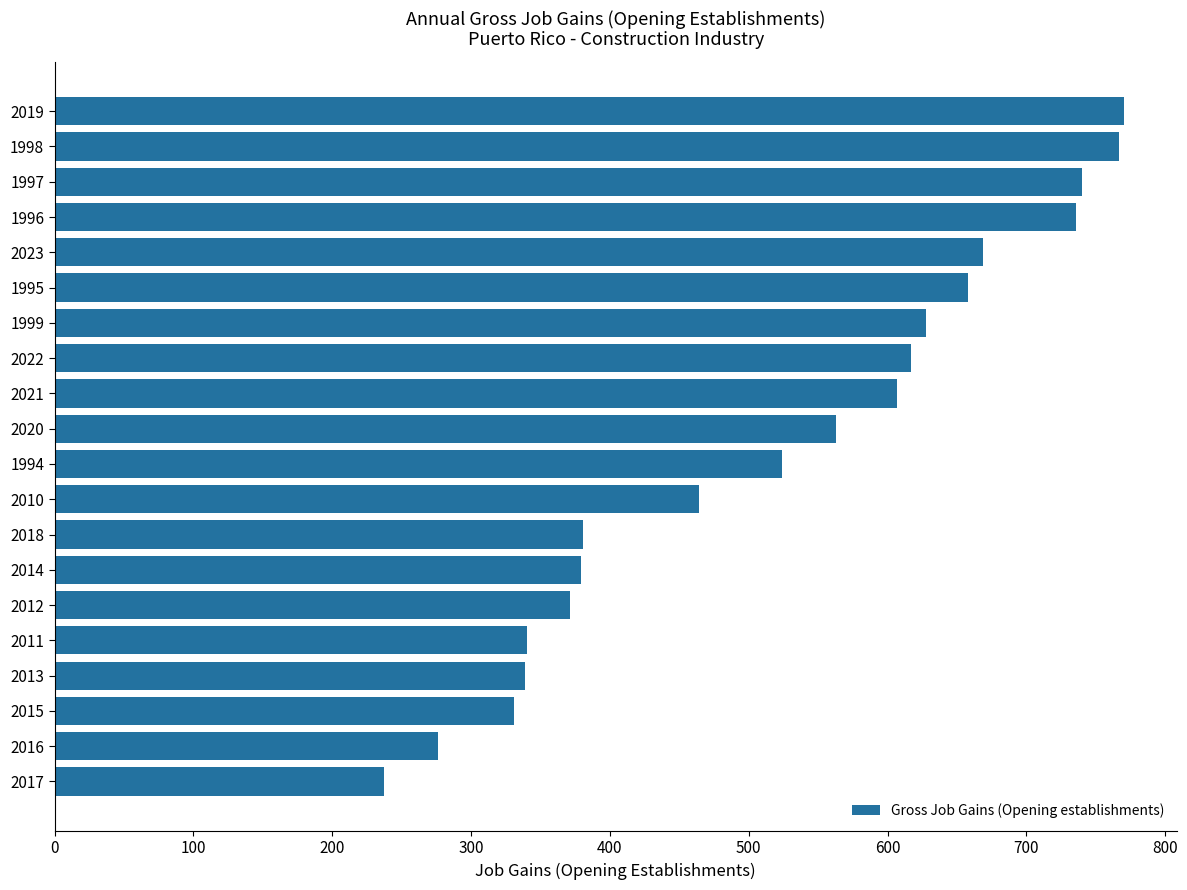

At which category does the chart reach its minimum across all series?

2017